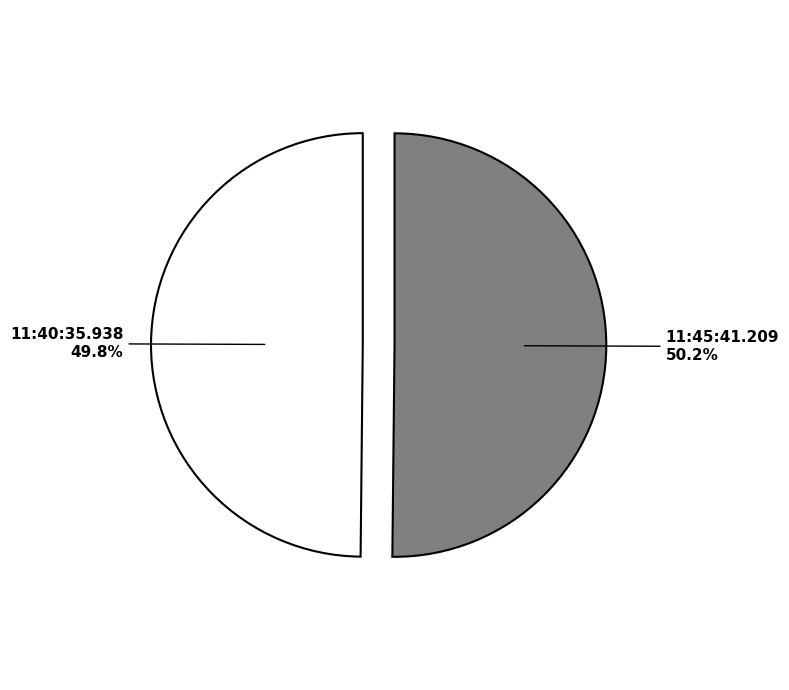

To the nearest percent, what portion does 11:40:35.938 represent?

50%